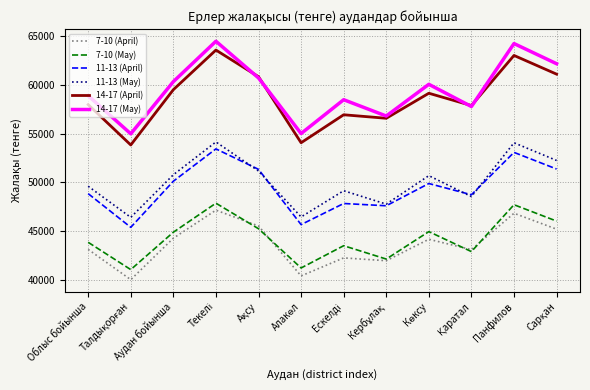

True or false: 11-13 (May) and 7-10 (May) intersect in this chart.

False